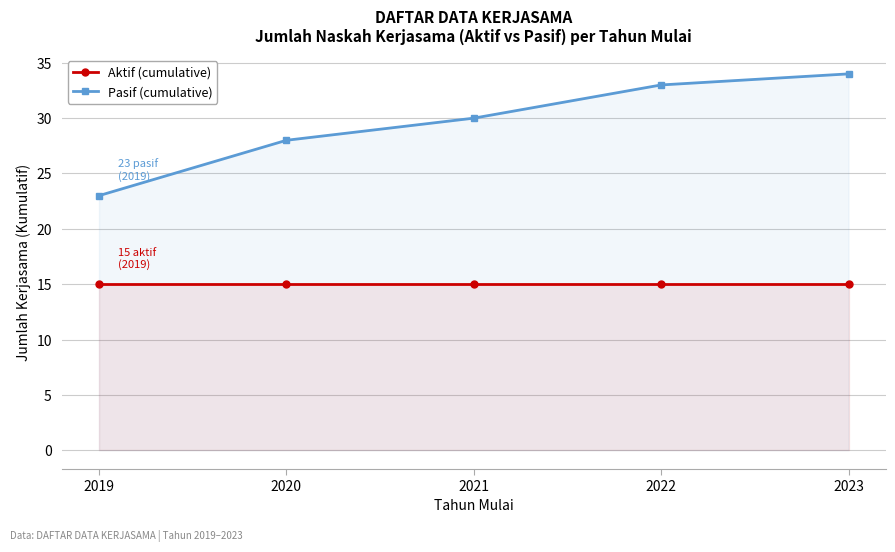

Reading left to right, extract all data points from this chart.

Aktif (cumulative): 15	15	15	15	15
Pasif (cumulative): 23	28	30	33	34